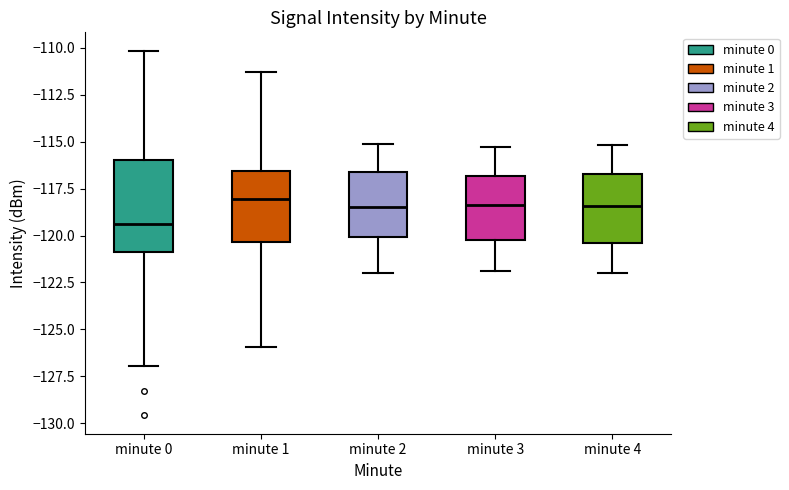

Comparing the boxes themselves (not the whiskers), which one is the tallest?

minute 0